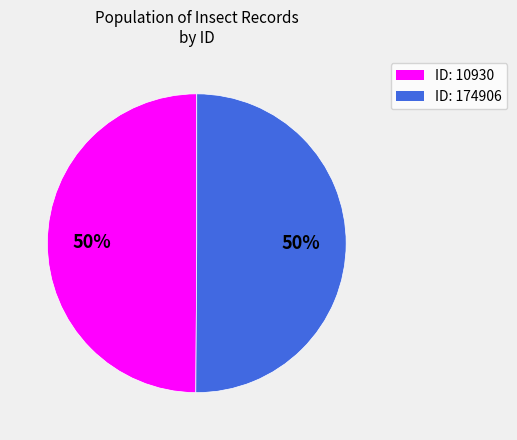

To the nearest percent, what portion does ID: 10930 represent?

50%